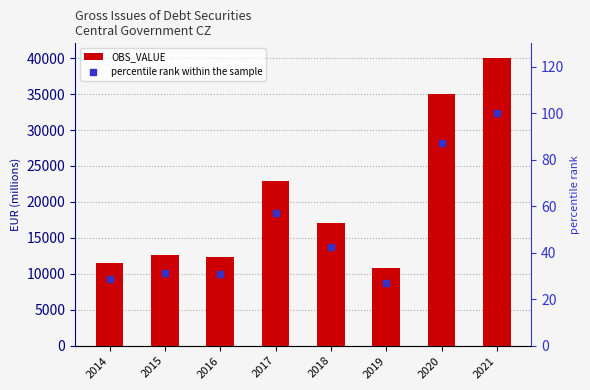

What is the spread (max minus min) of values at 2016?

12273.9